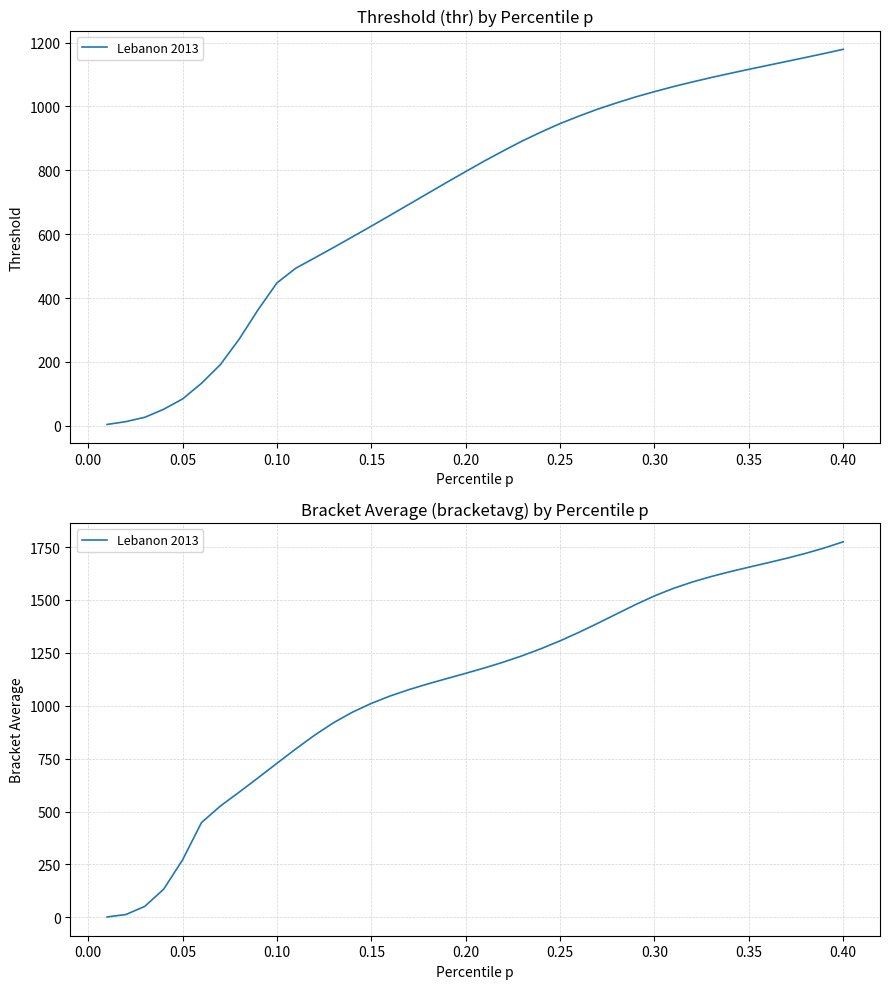

What is the difference between the maximum and second lowest values?

1761.5